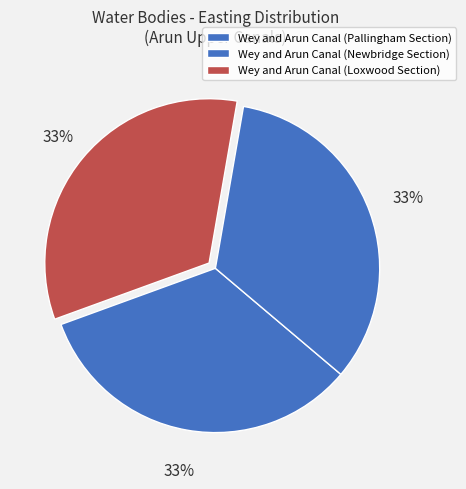

True or false: Wey and Arun Canal (Pallingham Section) accounts for 47% of the total.

False